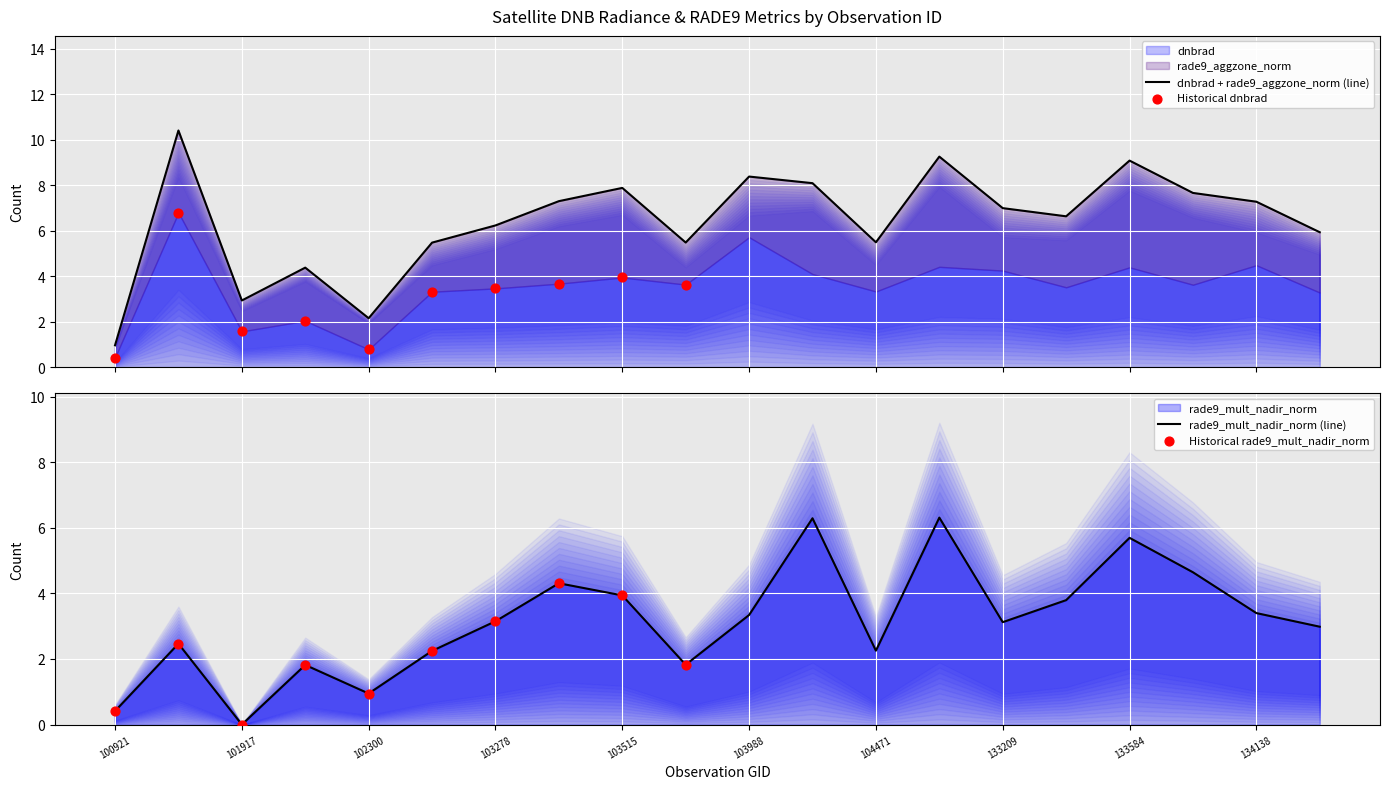

Which series has the widest spread of Y values?

rade9_mult_nadir_norm